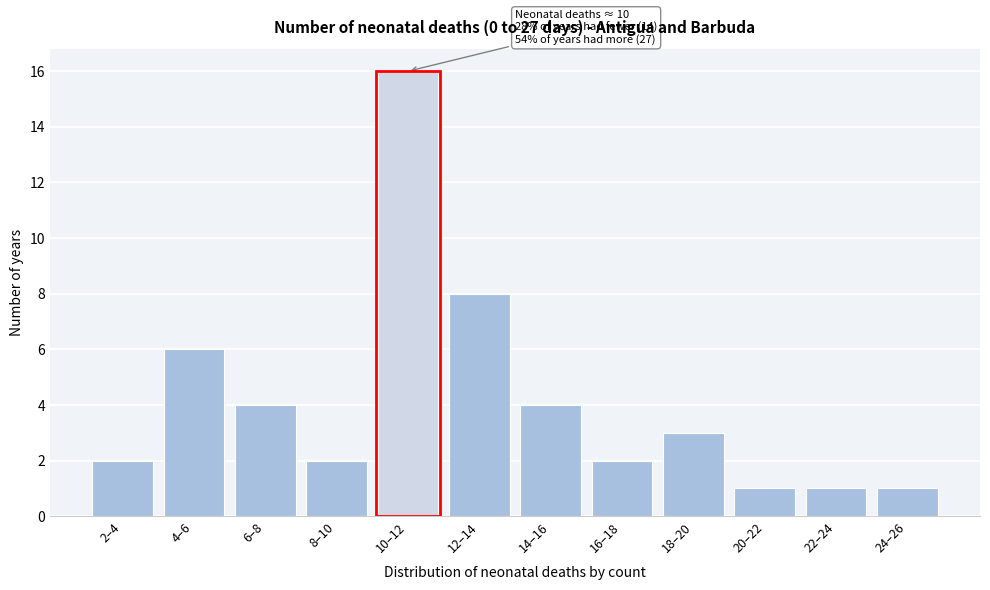

Reading left to right, extract all data points from this chart.

2	6	4	2	16	8	4	2	3	1	1	1